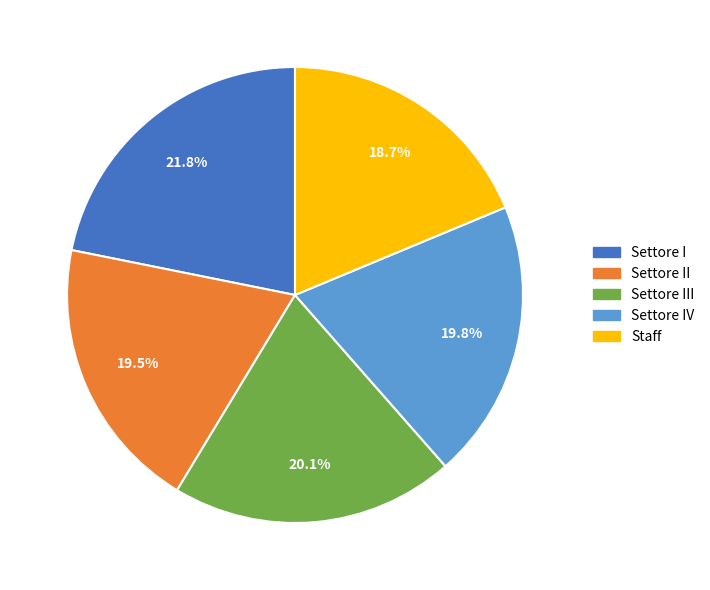

Approximately how many times larger is the value at Settore II compared to Settore I?

0.9